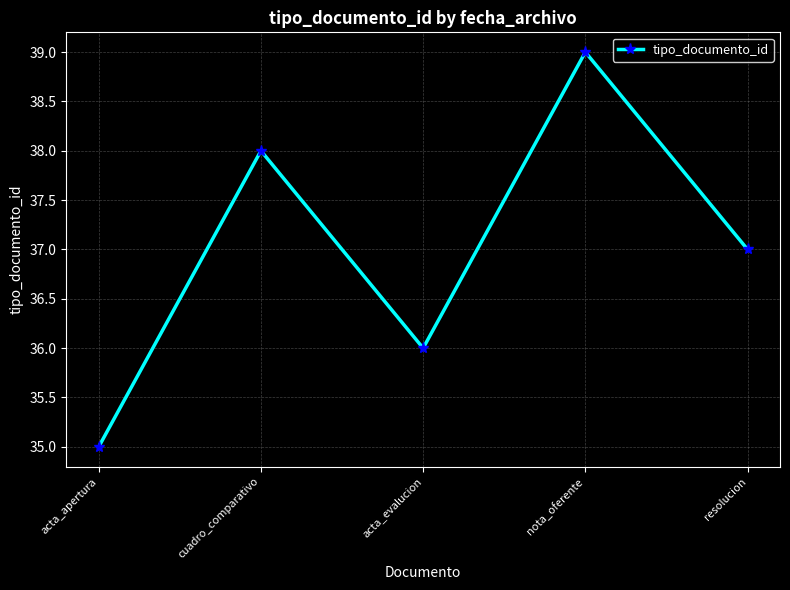

How many points are lower than both their immediate neighbors (excluding endpoints)?

1